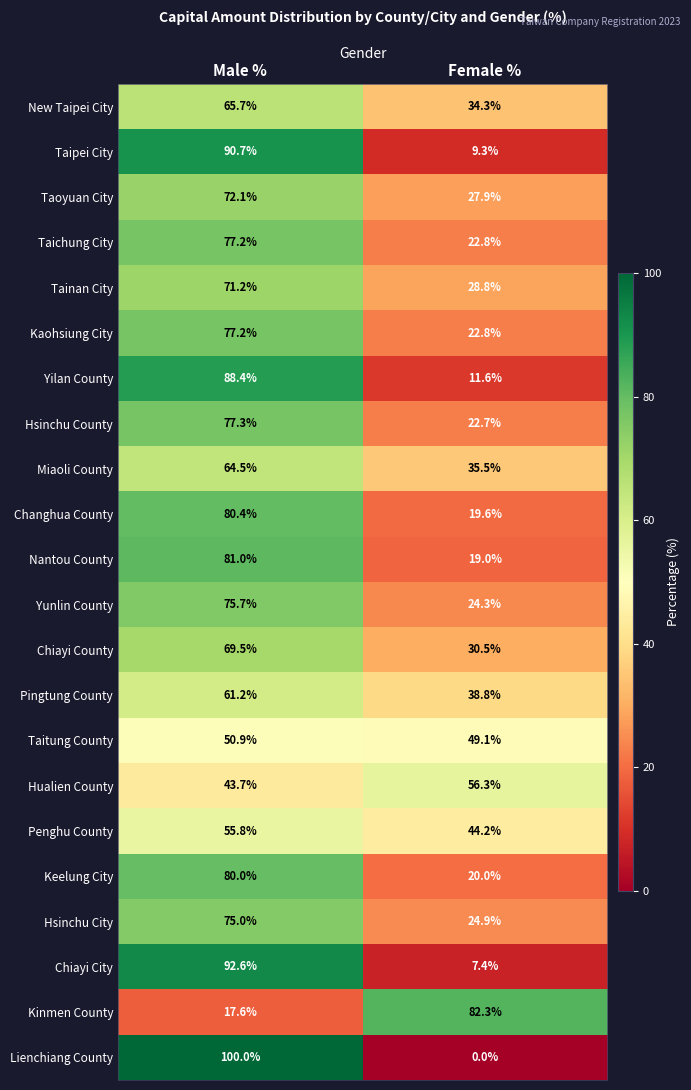

What value does the Taichung City series have at Female %?

22.8